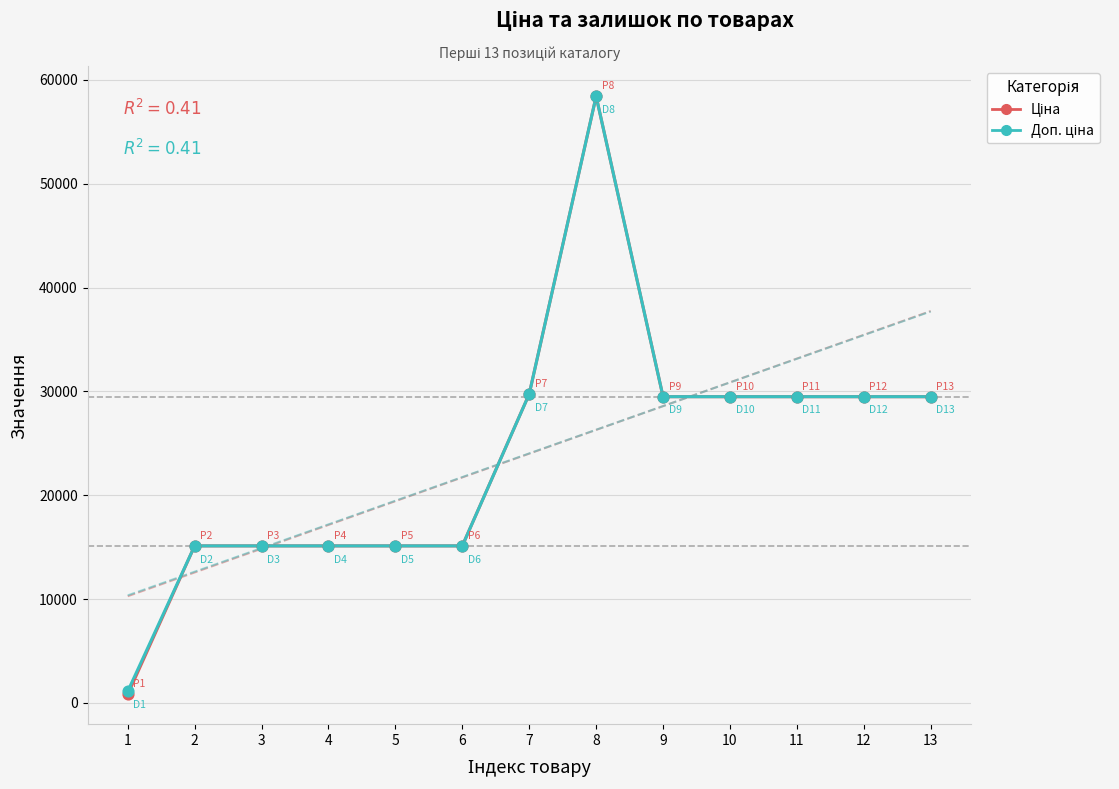

What is the total value across all series at 13?

58983.0